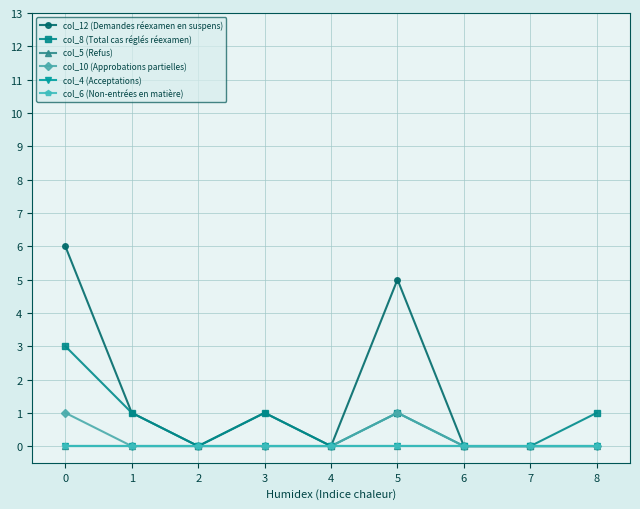

Reading left to right, what are all the values shown in this chart?

col_12 (Demandes réexamen en suspens): 0=6	1=1	2=0	3=1	4=0	5=5	6=0	7=0	8=0
col_8 (Total cas réglés réexamen): 0=3	1=1	2=0	3=1	4=0	5=1	6=0	7=0	8=1
col_5 (Refus): 0=0	1=0	2=0	3=0	4=0	5=0	6=0	7=0	8=0
col_10 (Approbations partielles): 0=1	1=0	2=0	3=0	4=0	5=1	6=0	7=0	8=0
col_4 (Acceptations): 0=0	1=0	2=0	3=0	4=0	5=0	6=0	7=0	8=0
col_6 (Non-entrées en matière): 0=0	1=0	2=0	3=0	4=0	5=0	6=0	7=0	8=0